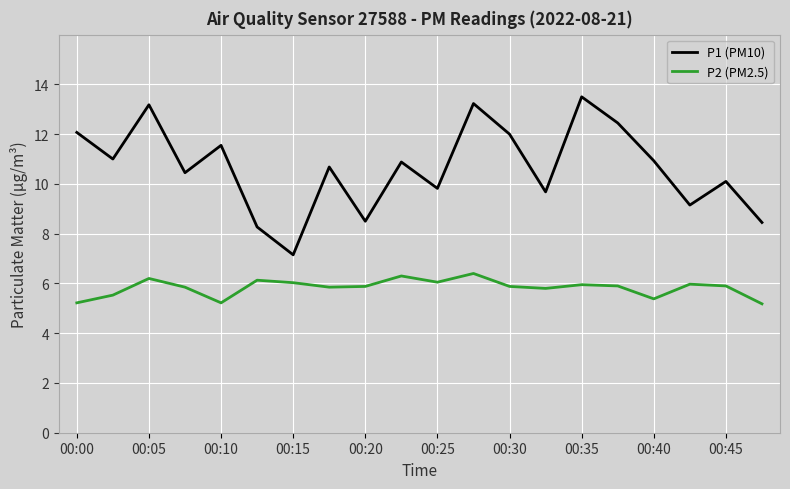

How many lines are shown in the chart?

2